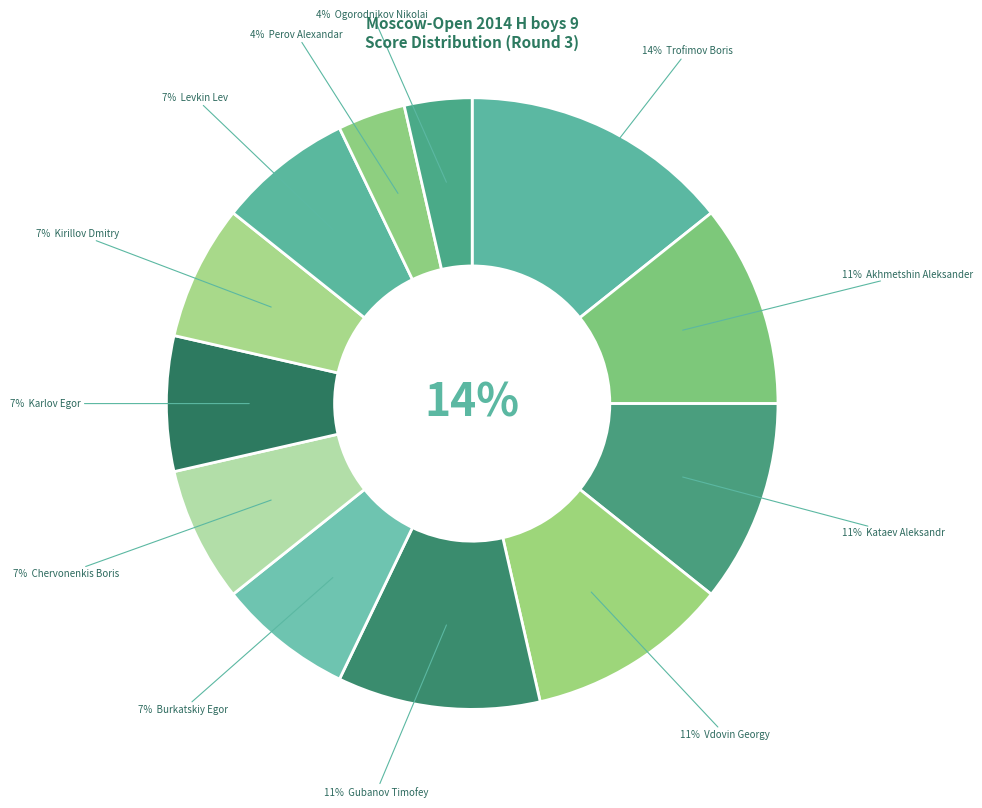

Is there a majority slice in this chart?

No